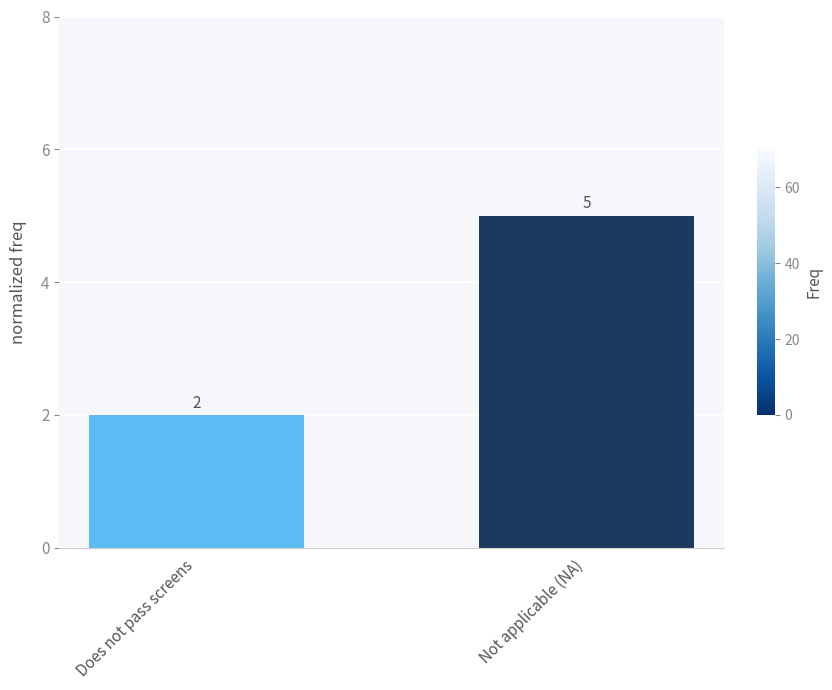

How many distinct data groups are displayed?

1